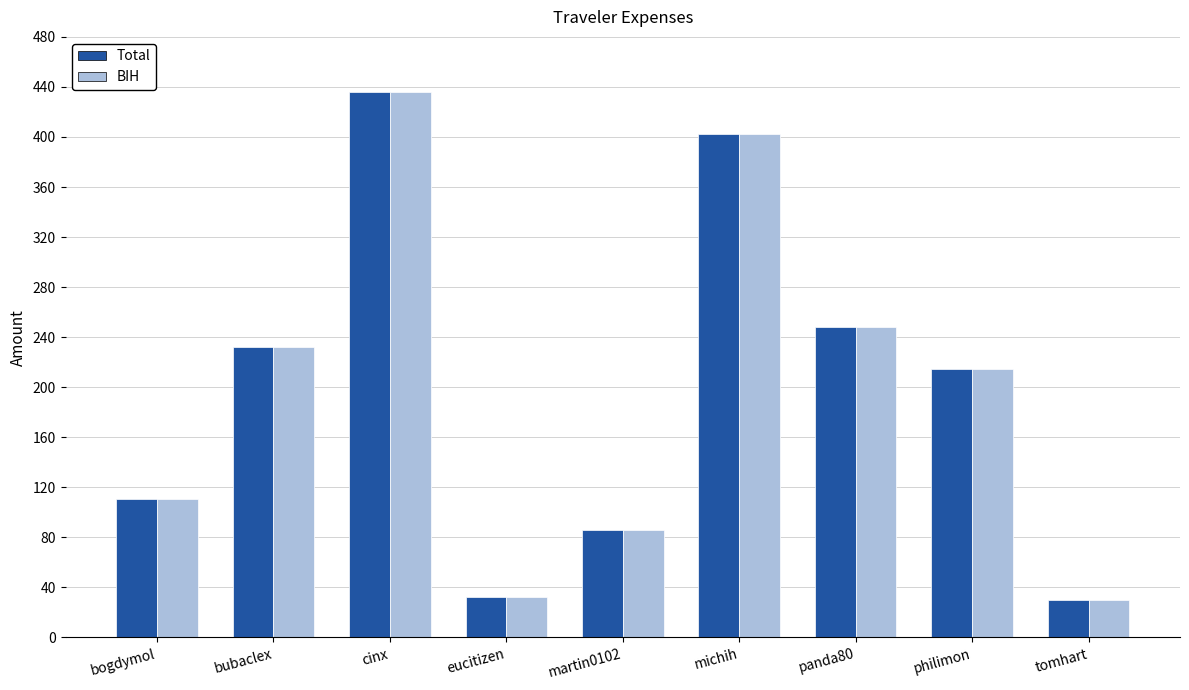

Is it true that BIH equals 50.9 at eucitizen?

False